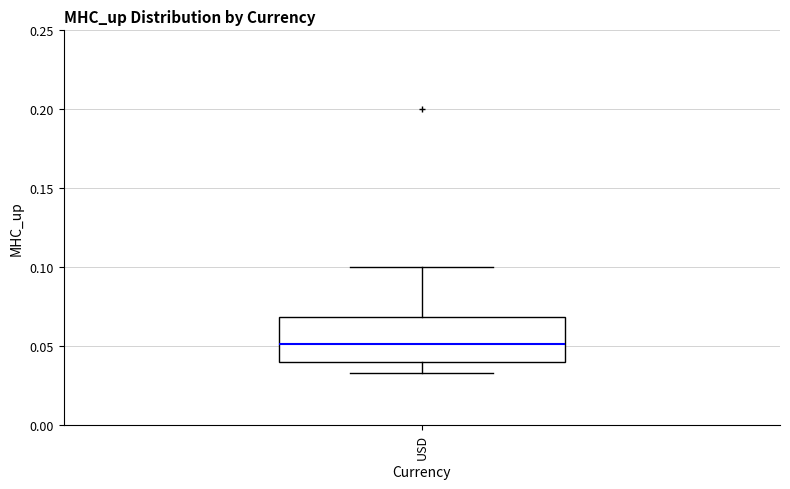

Read this box plot against the y-axis: the position of the median line, the range covered by the box, and the ends of both whiskers. The values are not printed on the chart, so give them approximately, as read against the axis.

median 0.050, box 0.040 to 0.070, whiskers 0.035 to 0.100